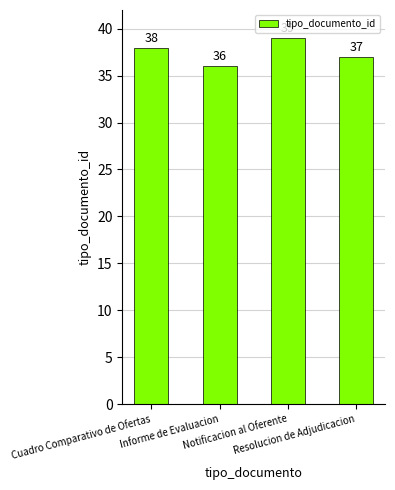

How many data points are less than 38?

2